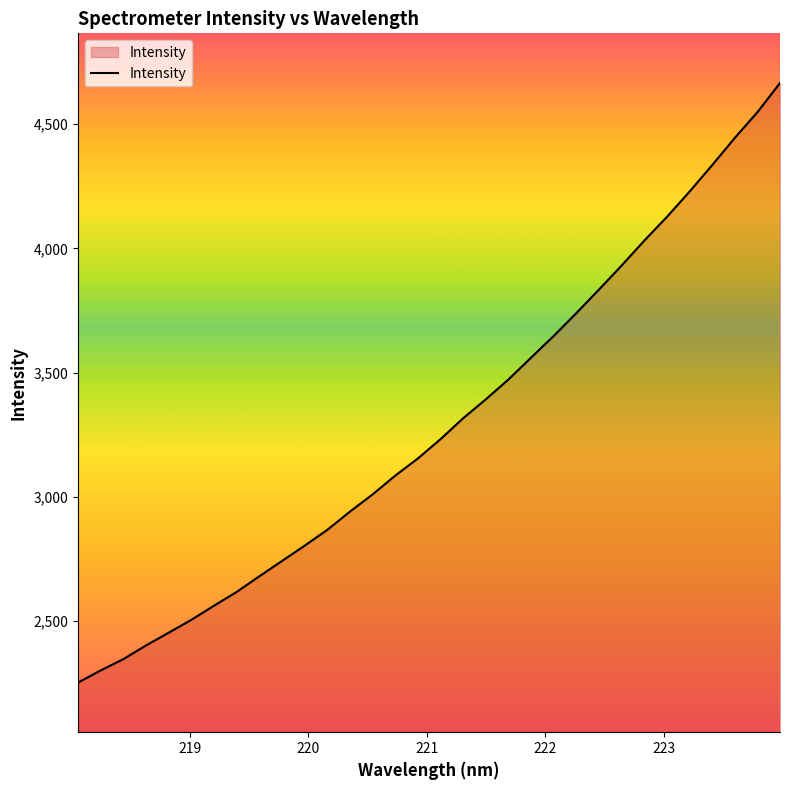

What is the maximum value shown in the chart?

4666.1